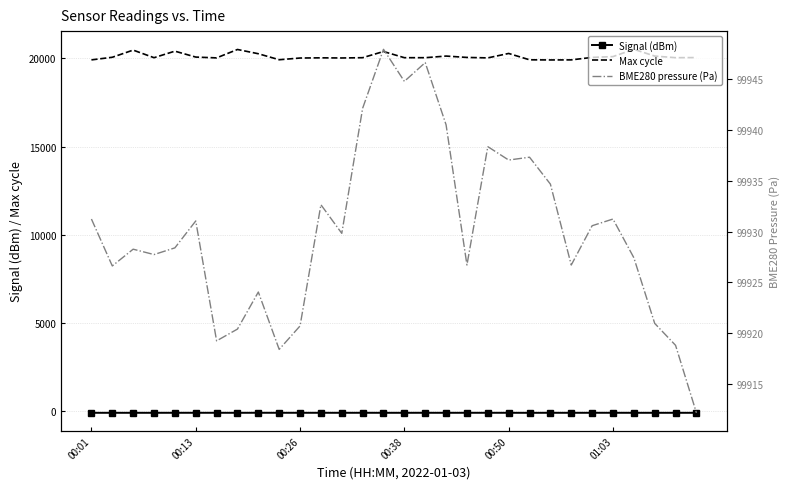

How many values in the Max cycle series exceed 20044?

14